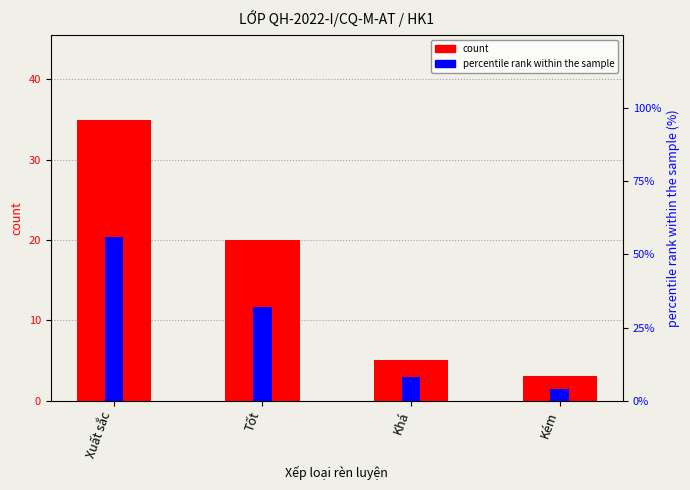

What is the label of the 4th bar from the left?

Kém